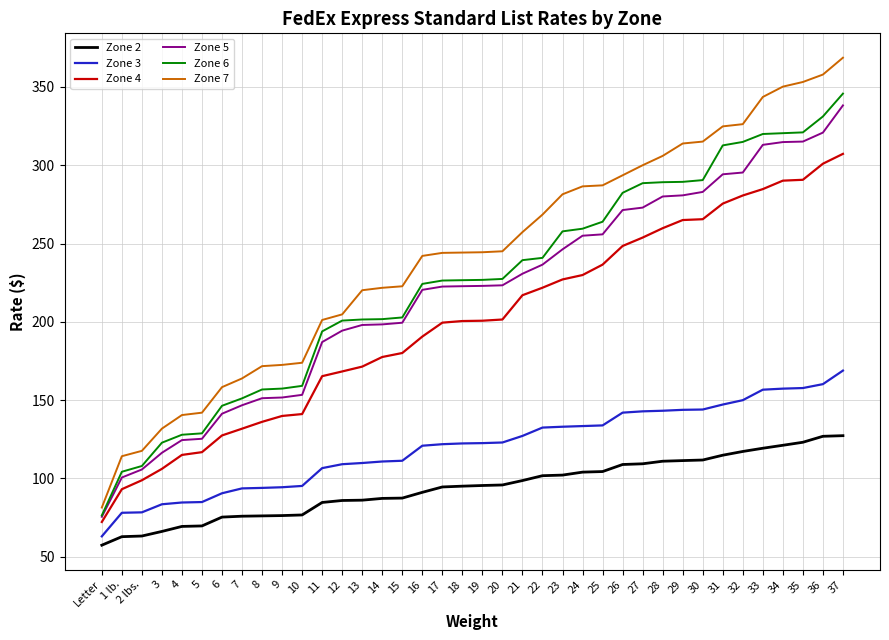

Where does the Zone 5 series first go above 222?

17